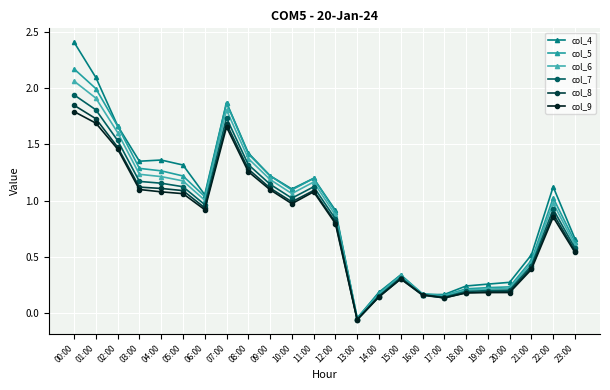

Is this an area chart (filled region under the line)?

No